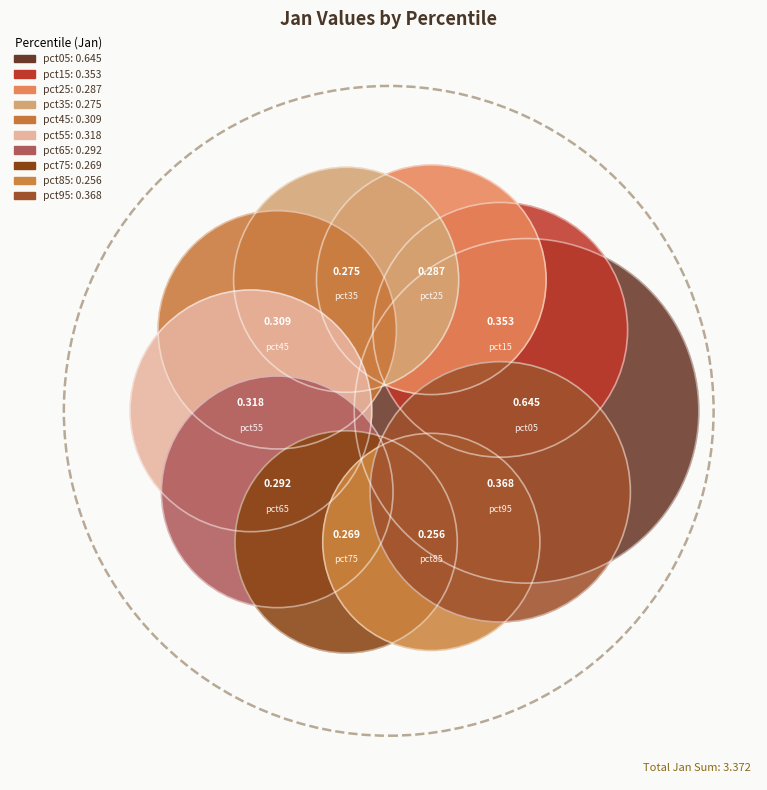

How many segments does this pie chart have?

10